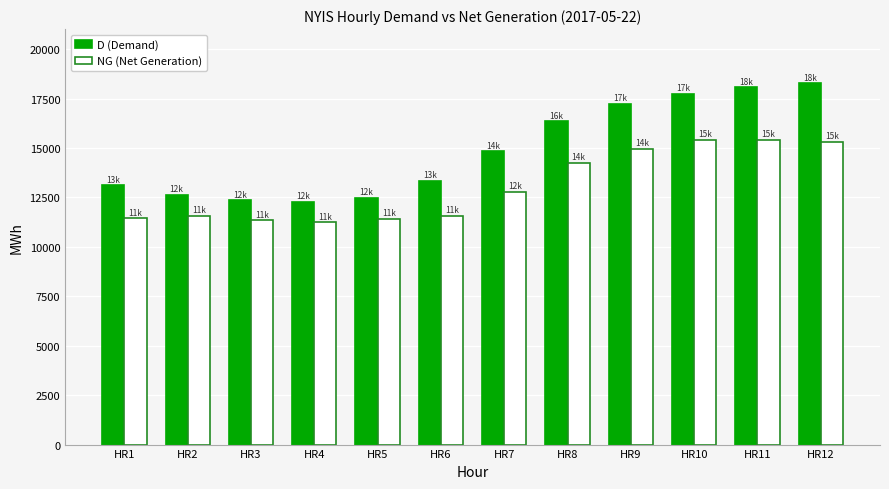

List the series in order of their peak value, highest first.

D (Demand), NG (Net Generation)